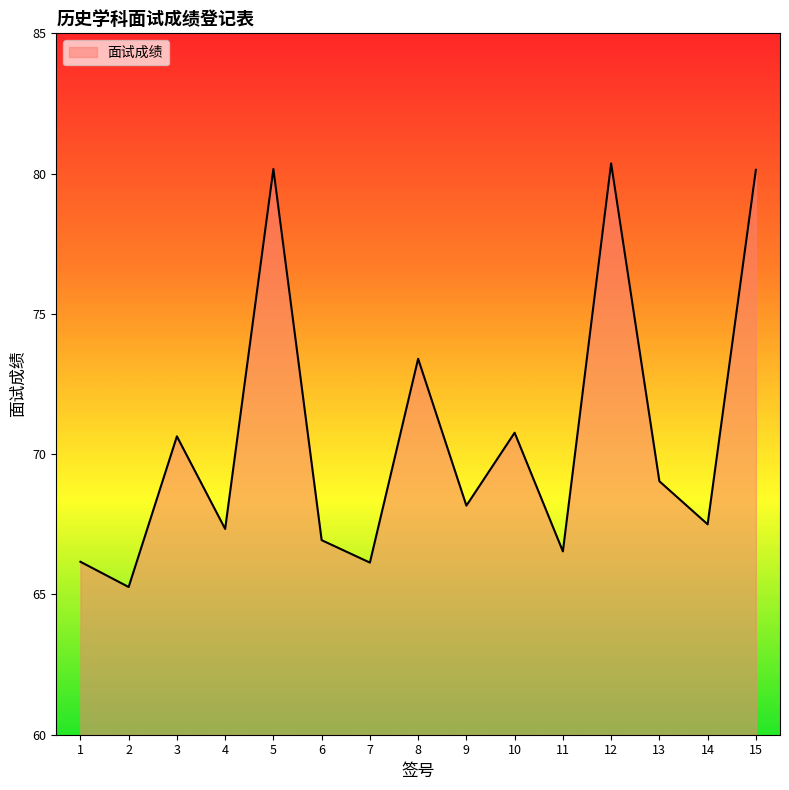

Where is the first local maximum?

3